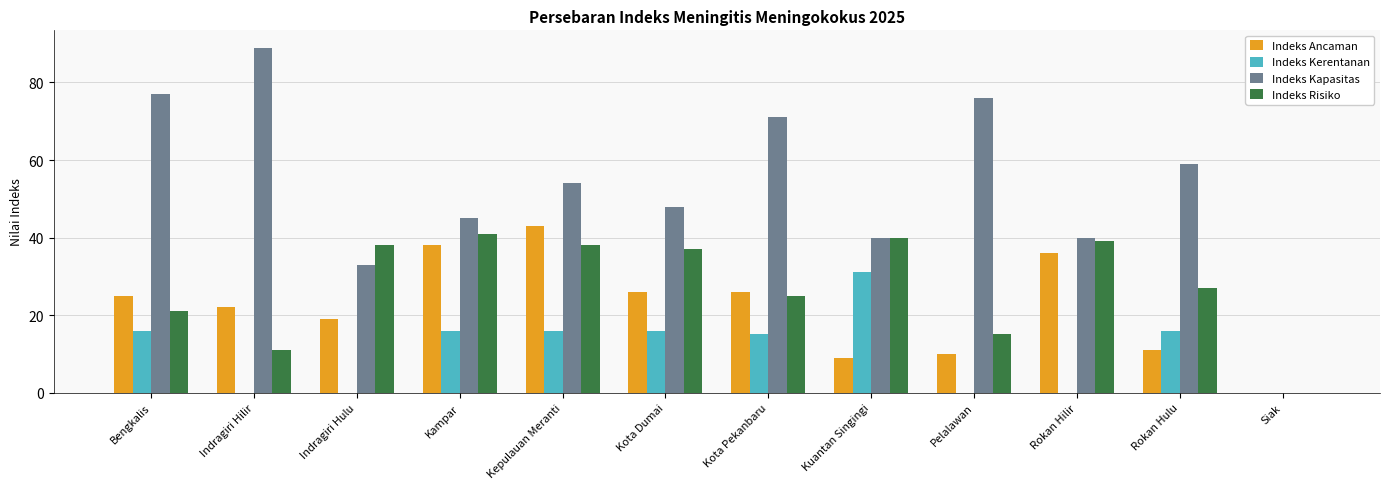

What is the greatest value displayed?

89